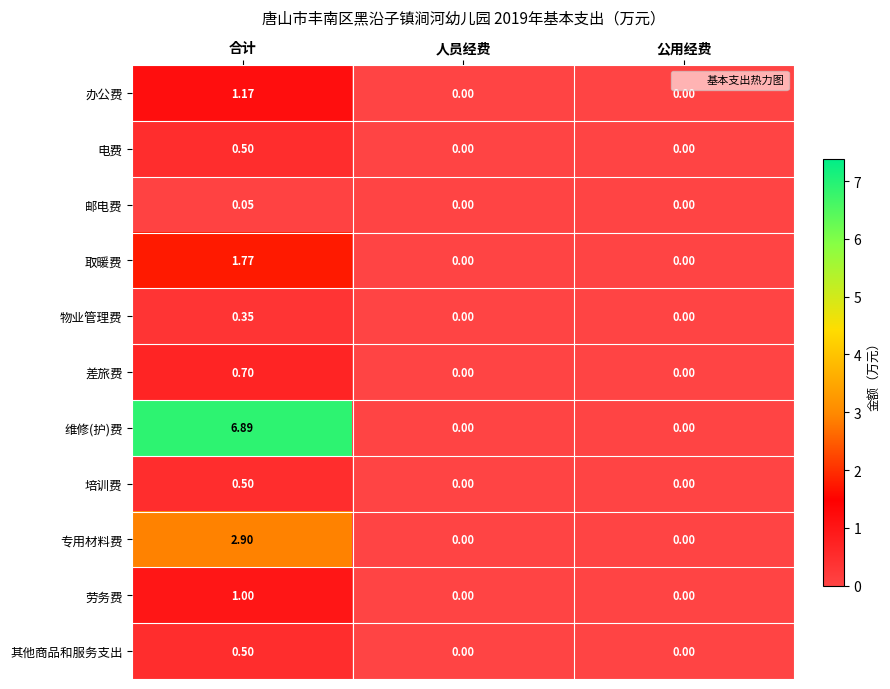

Which series has the largest total across all categories?

维修(护)费